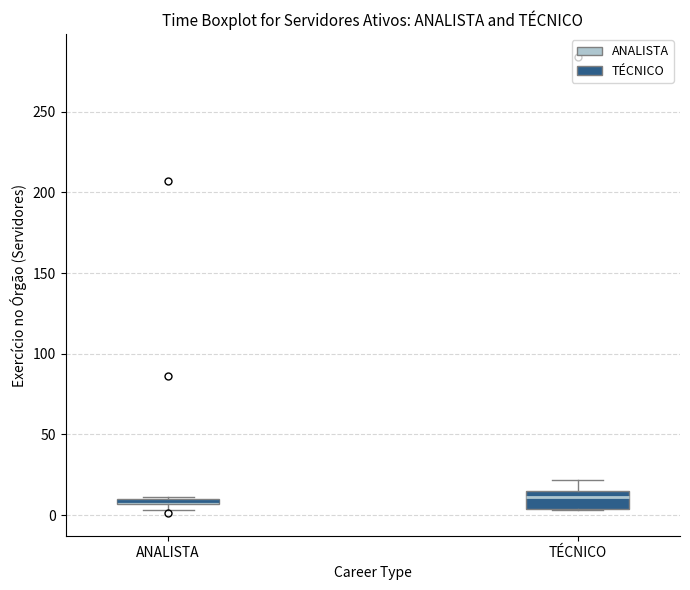

Where is the upper edge of the box for ANALISTA on the y-axis? The values are not printed on the chart, so give them approximately, as read against the axis.

10